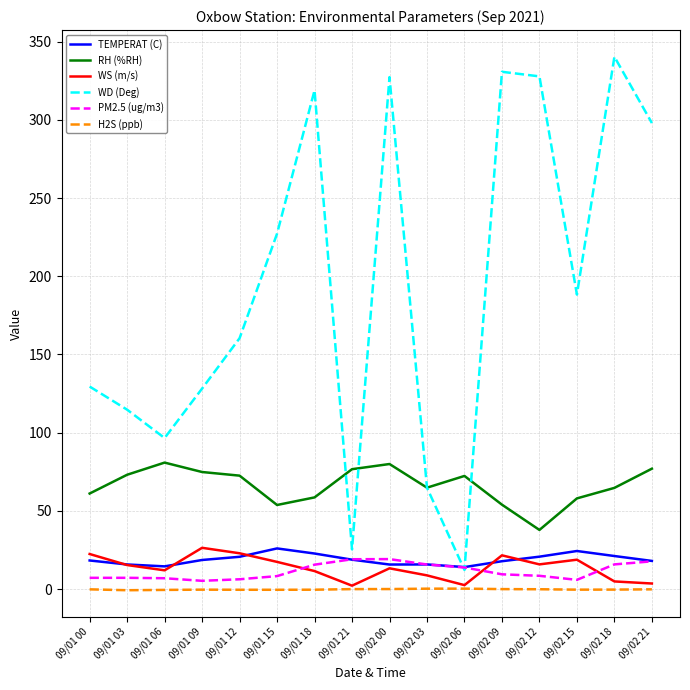

The H2S (ppb) series shows -0.4 at 09/01 15. True or false?

True